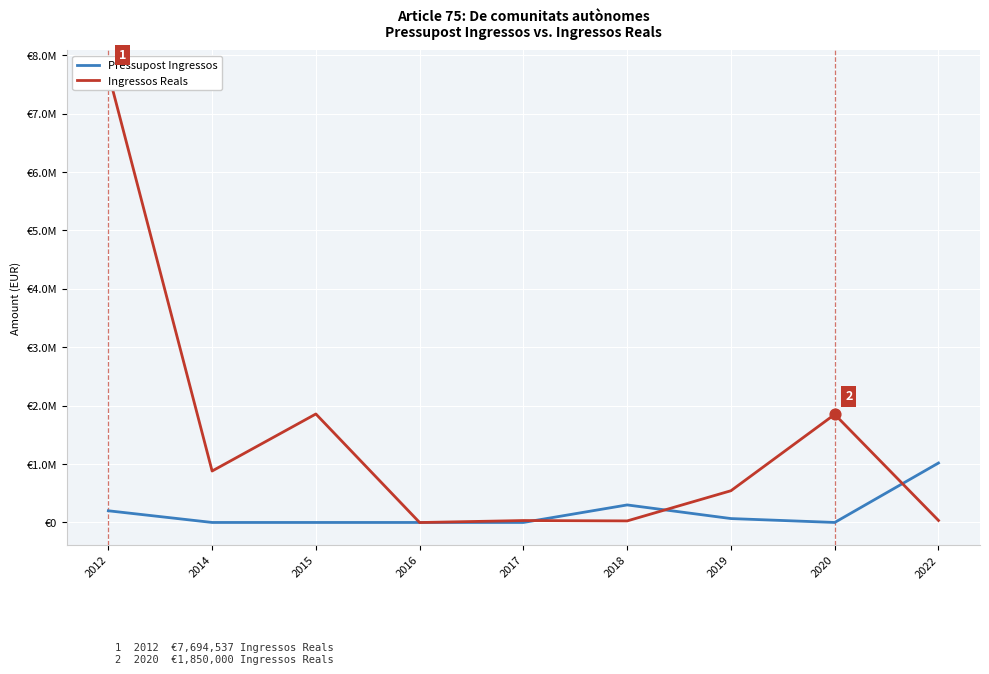

What are all the series names shown in the legend?

Pressupost Ingressos, Ingressos Reals